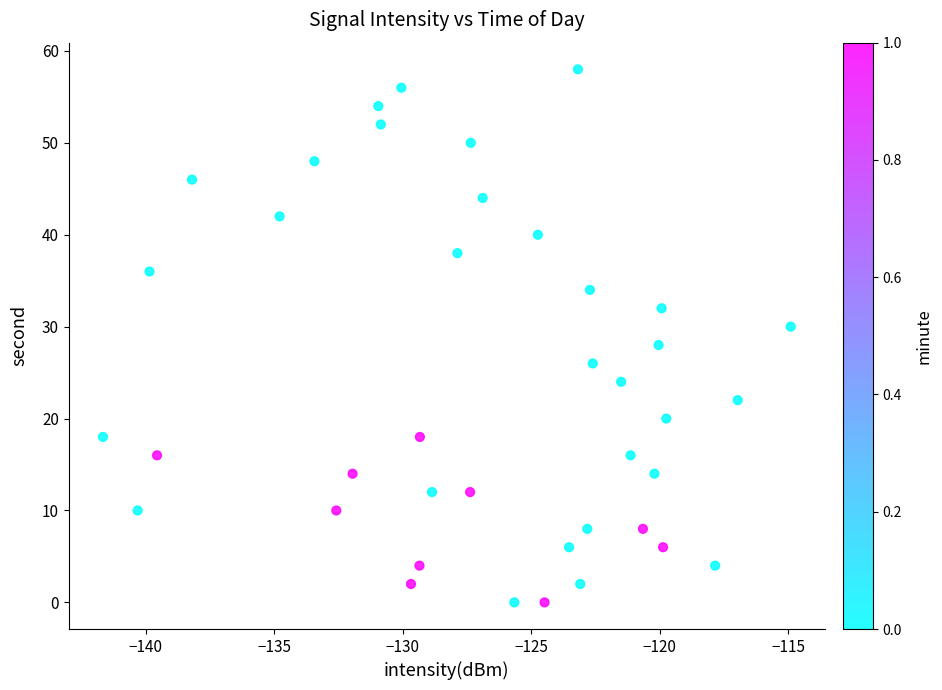

What is the range of Y values (max minus min)?

58